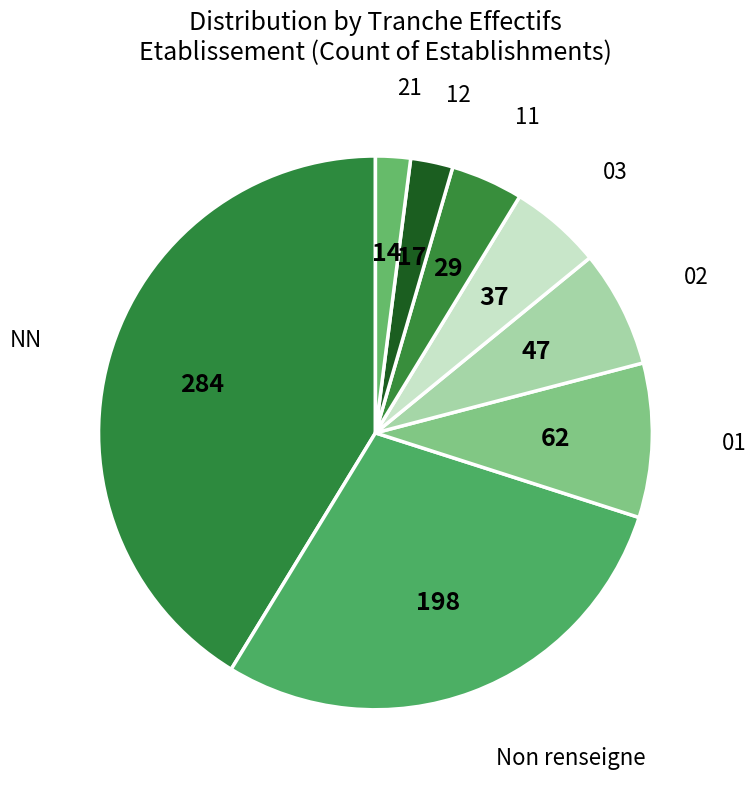

How many segments does this pie chart have?

8